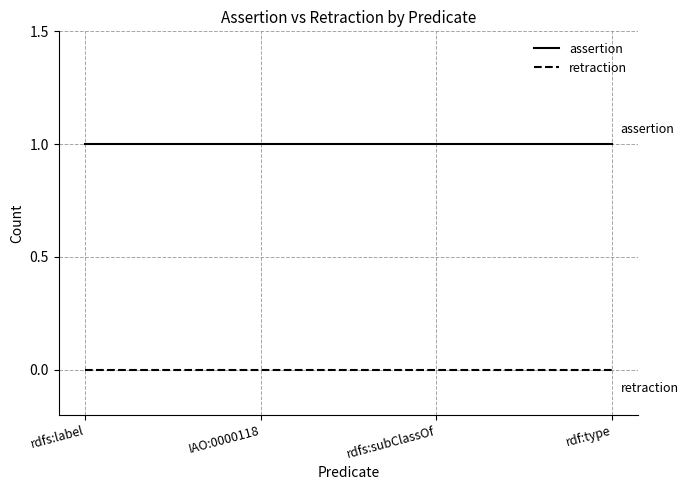

Is the value of assertion at rdf:type greater than the value of retraction at IAO:0000118?

Yes